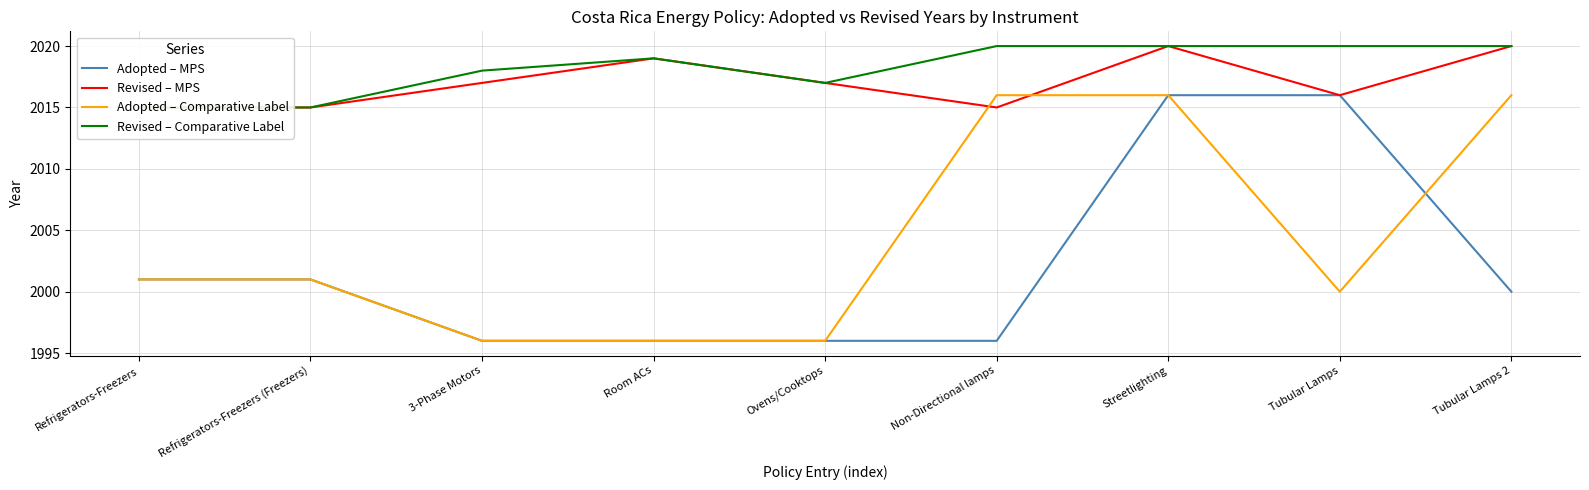

What is the value of the Revised – MPS point at the 5th from the left?

2017